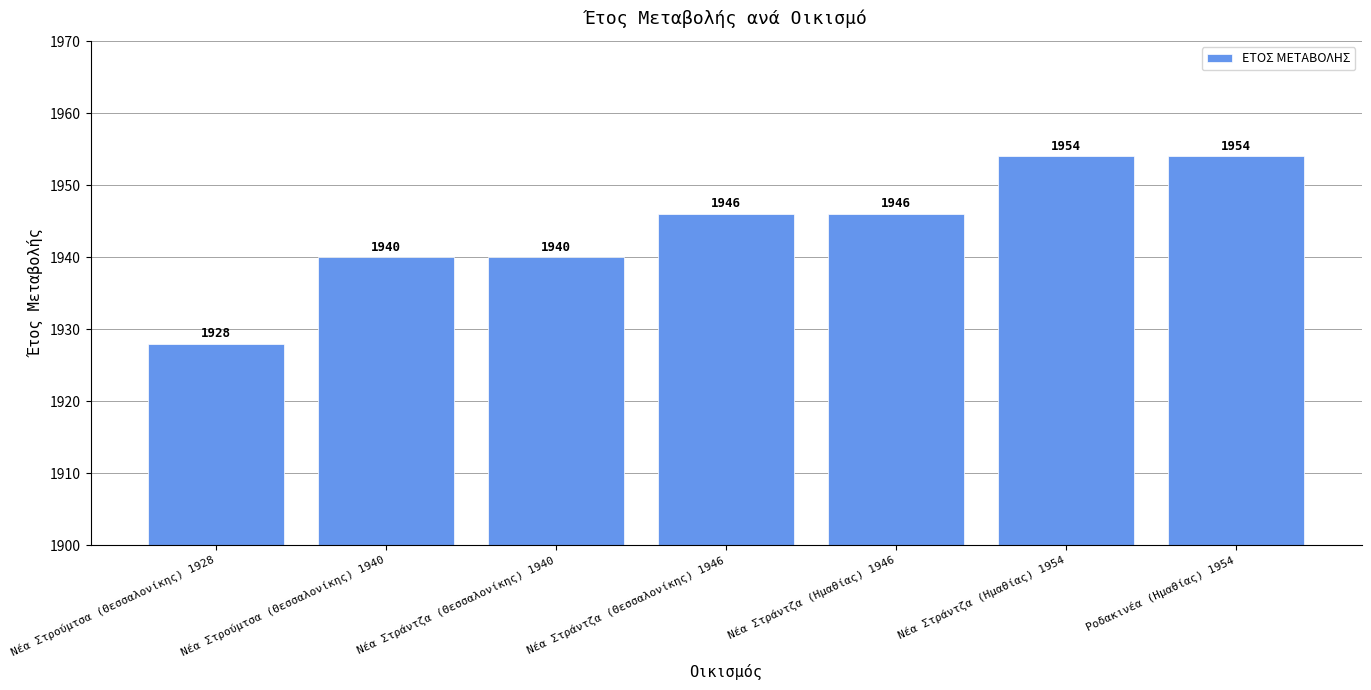

What is the label of the 5th bar from the left?

Νέα Στράντζα (Ημαθίας) 1946